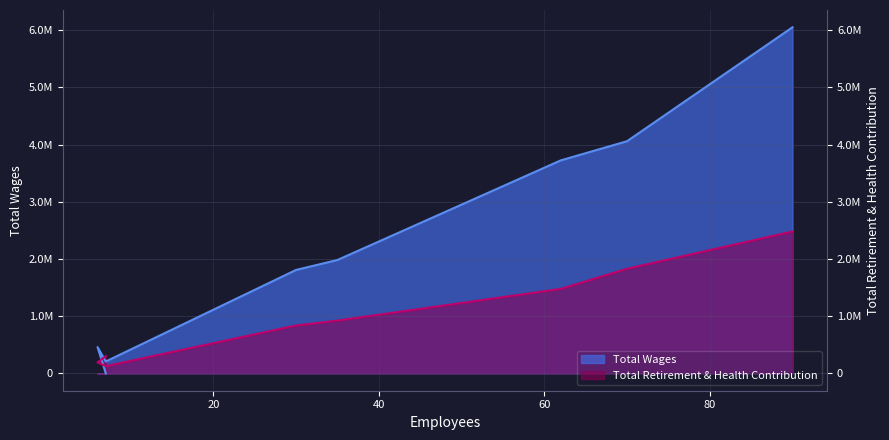

At which category does the chart reach its peak across all series?

90